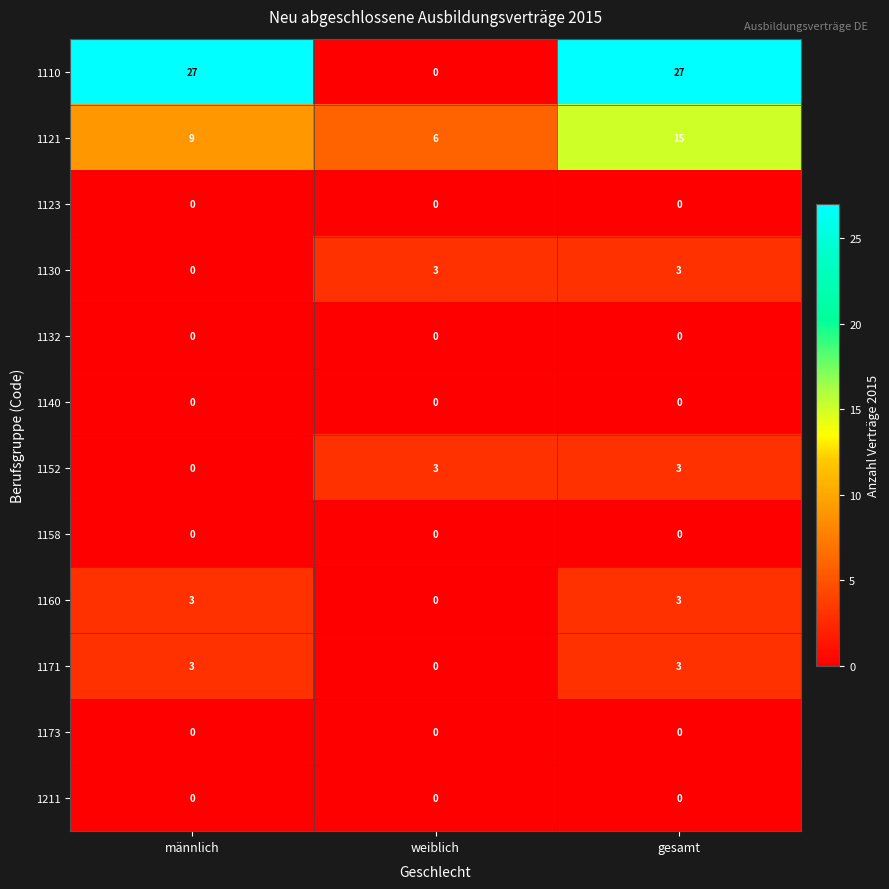

Which series has the largest total across all categories?

1110